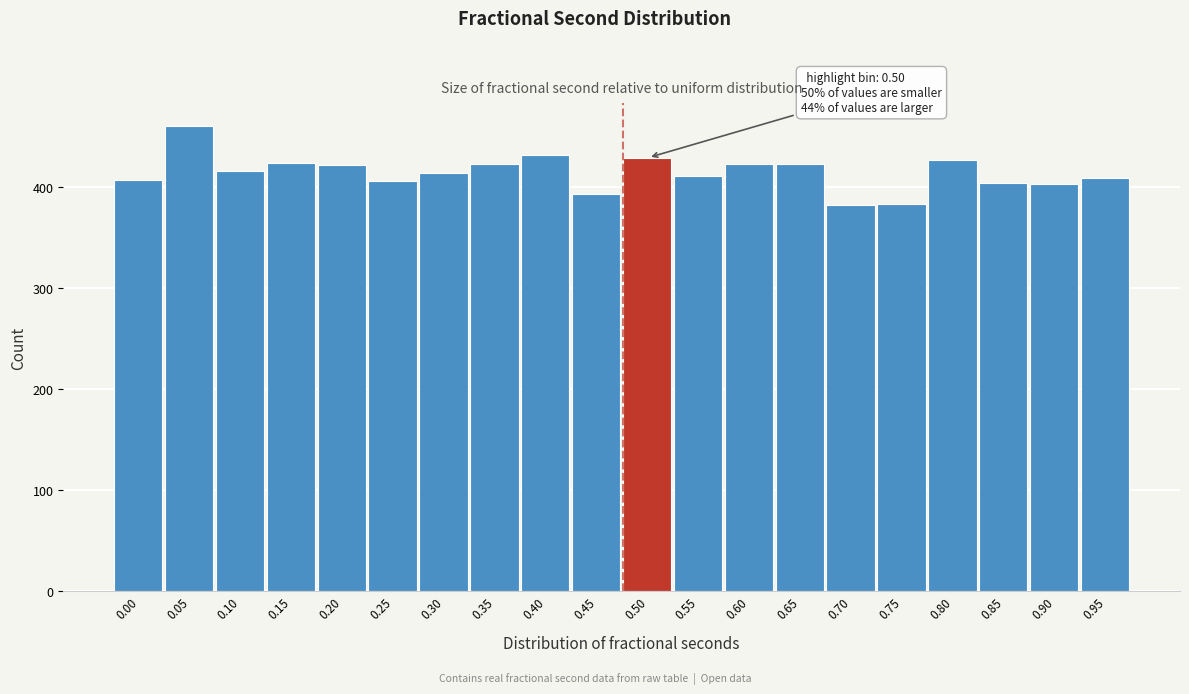

What is the change in value from 0.25 to 0.80?

+21